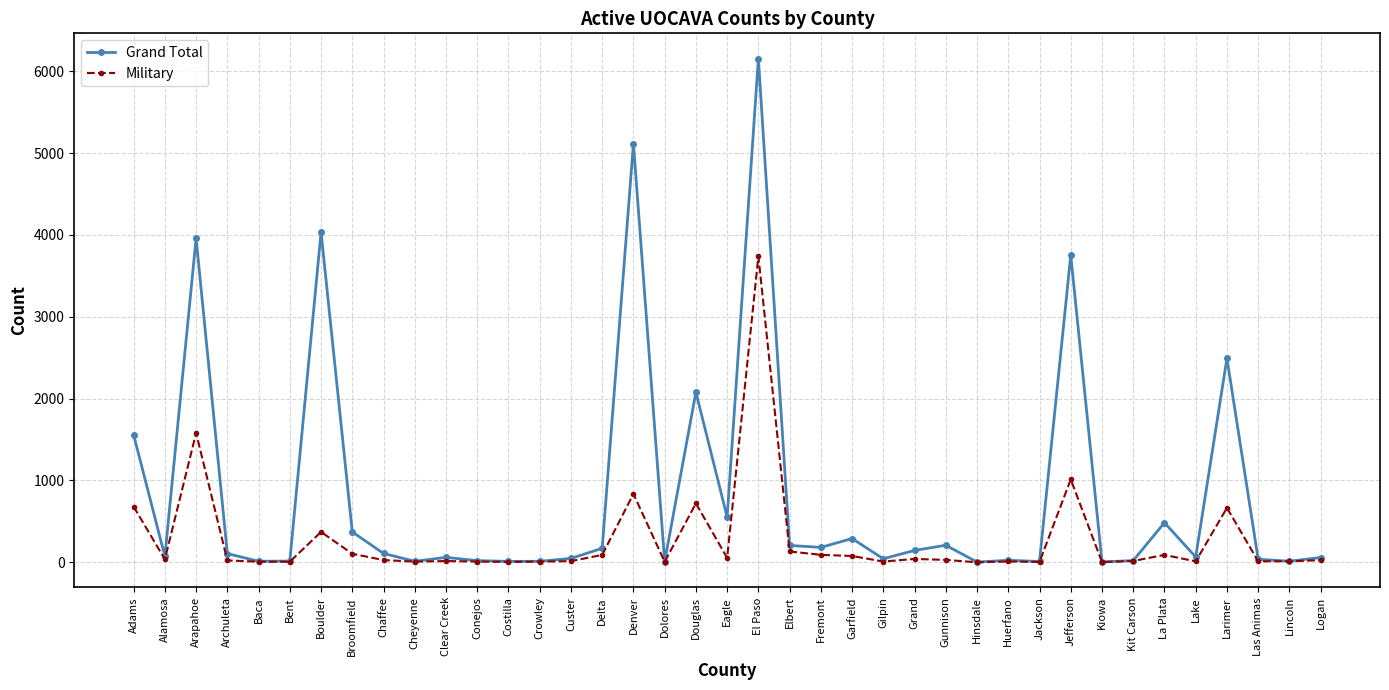

At which category does Military reach its first local peak?

Arapahoe